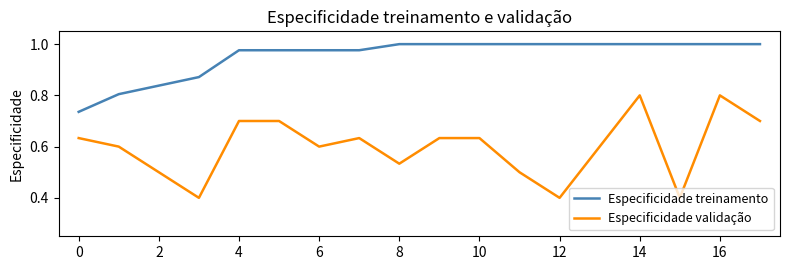

How many lines are shown in the chart?

2